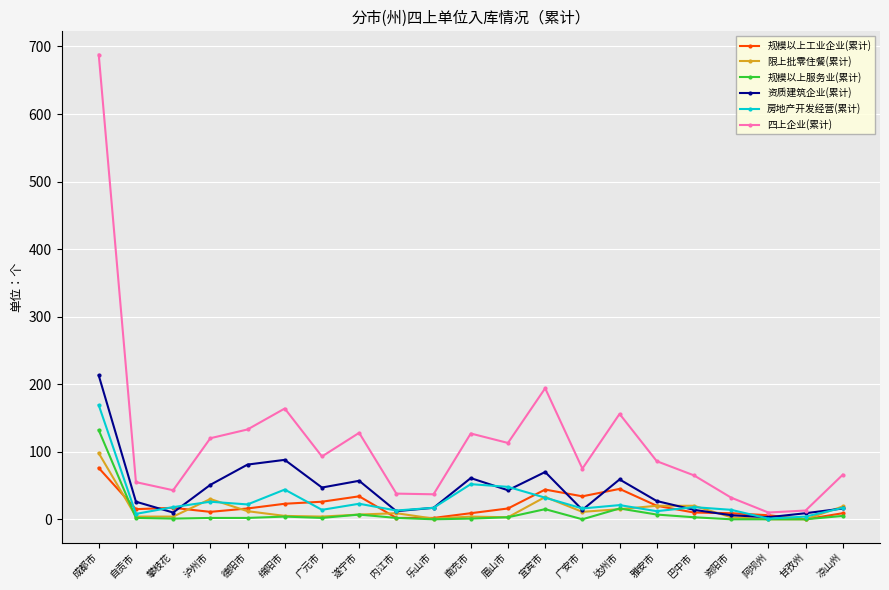

What is the greatest value displayed?

688